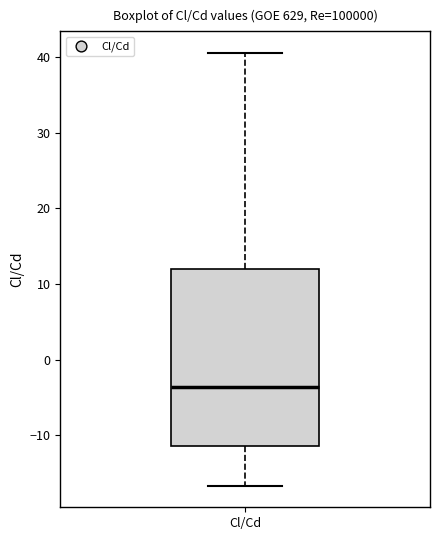

Transcribe this box plot: give where the median line is, the range the box spans, and where the two whiskers end, as read against the y-axis. The values are not printed on the chart, so give them approximately, as read against the axis.

median -4, box -11 to 12, whiskers -17 to 41